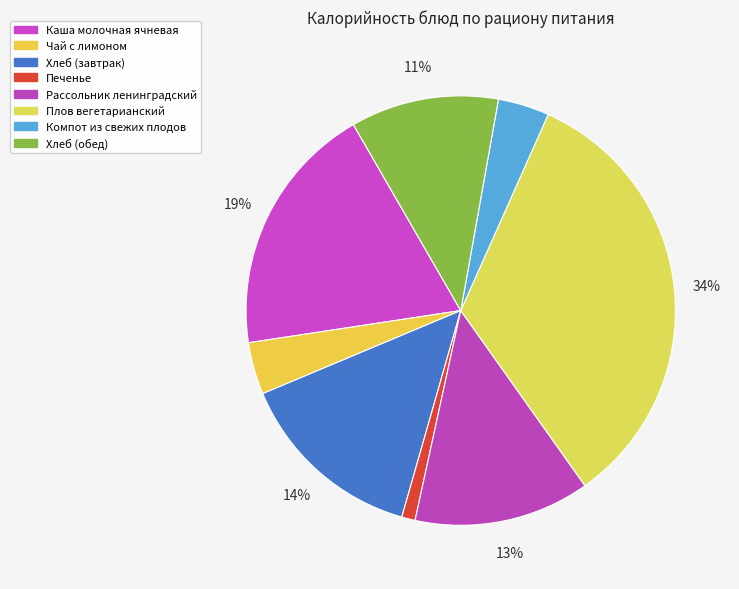

What is the smallest slice in the pie chart?

Печенье